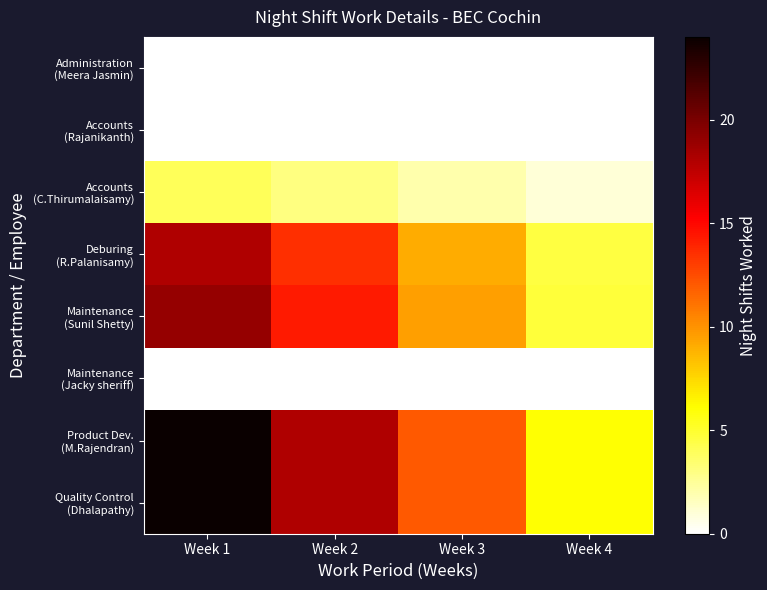

At which category does the chart reach its minimum across all series?

Week 1